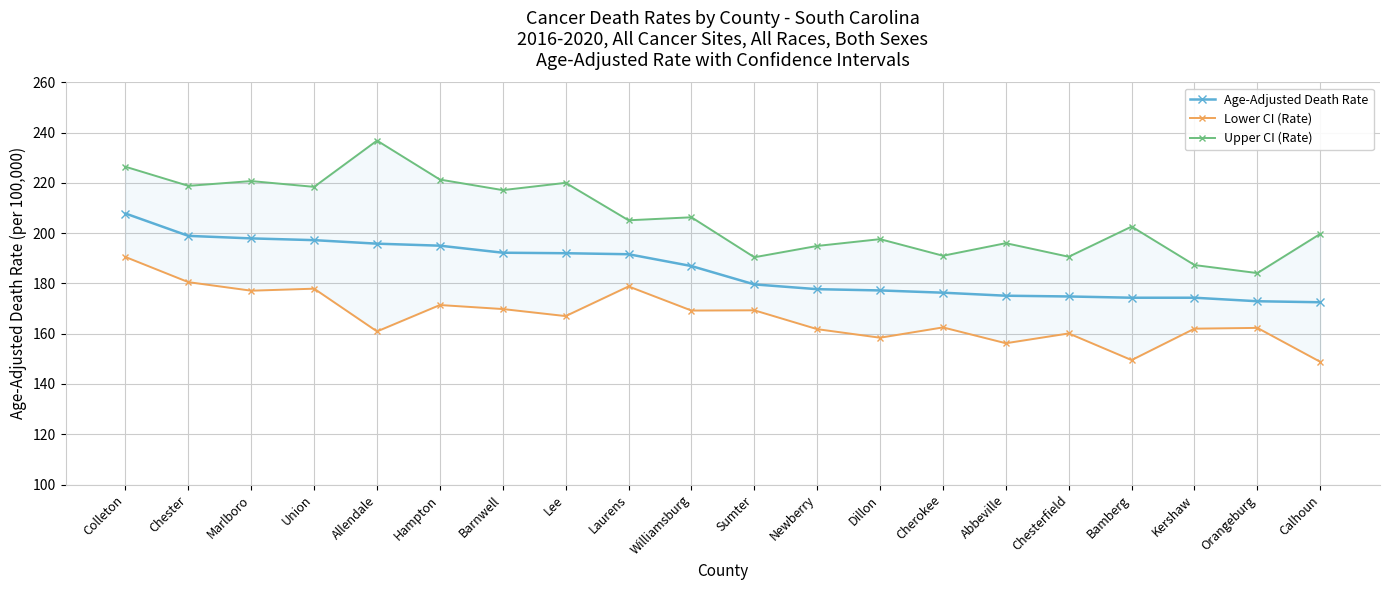

In Lower CI (Rate), how many points are higher than both neighbors (excluding endpoints)?

7